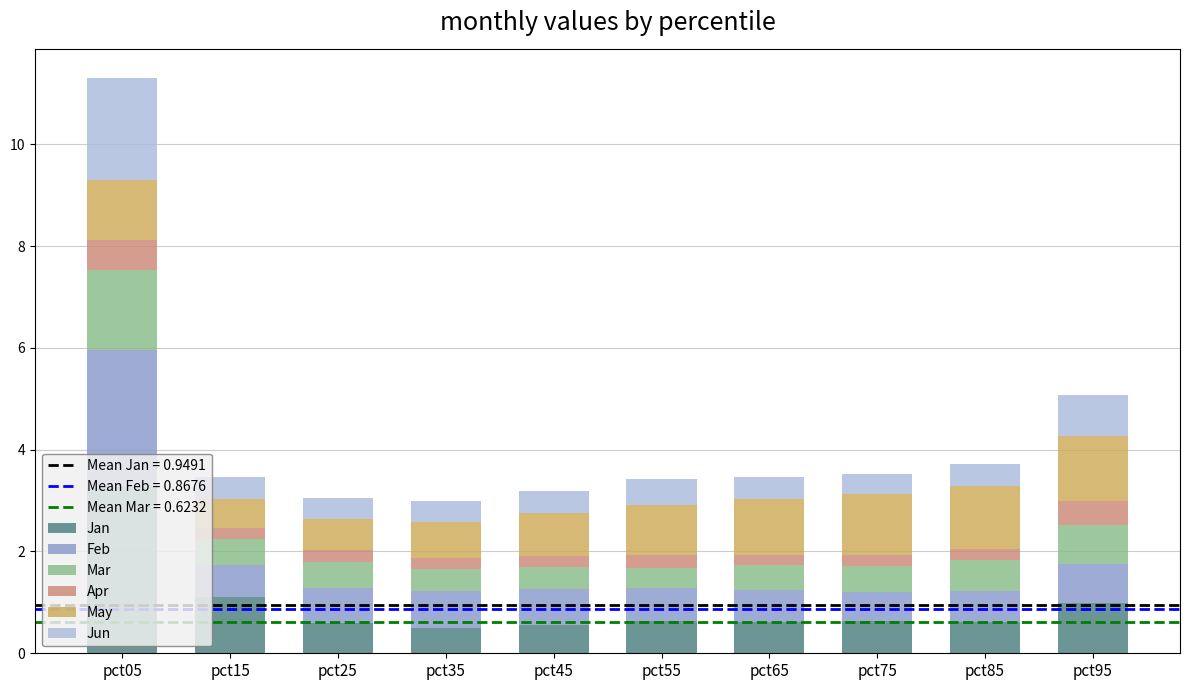

At which category is the sum across all series the highest?

pct05